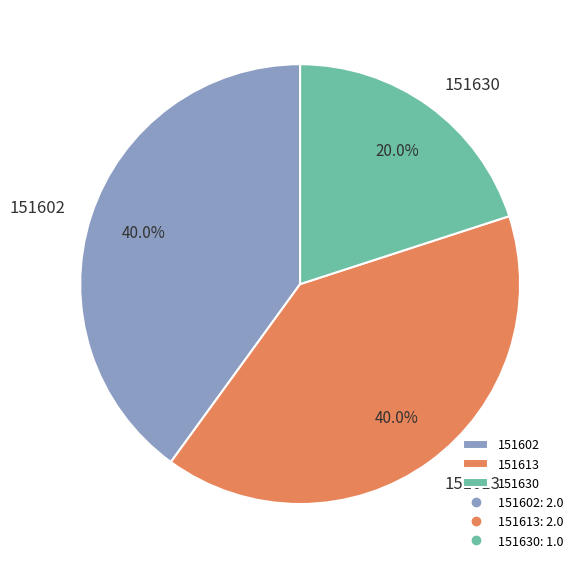

Count the number of slices in the pie.

3